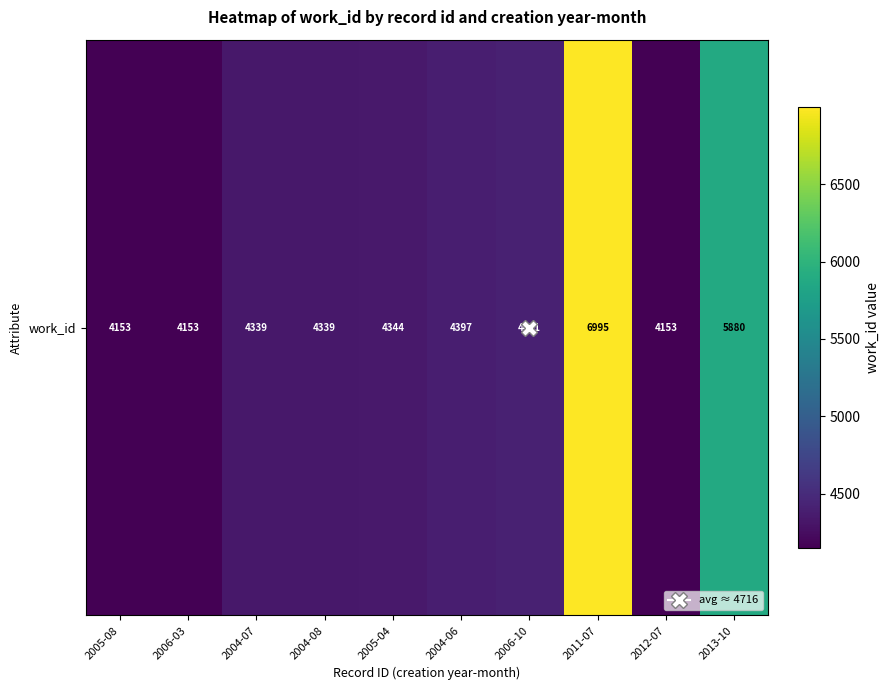

Read the value at 2005-08.

4153